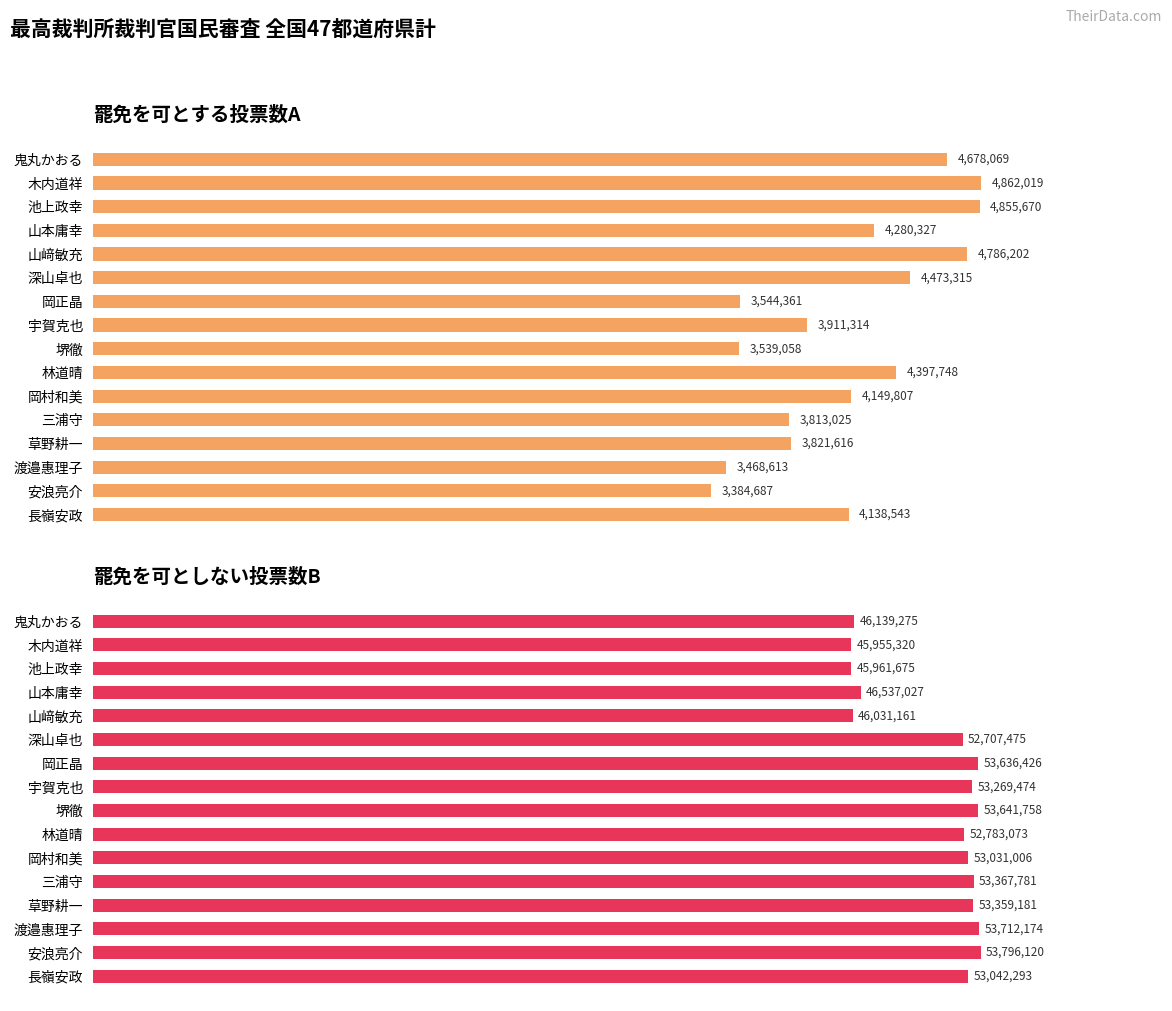

What is the maximum value shown in the chart?

53796120